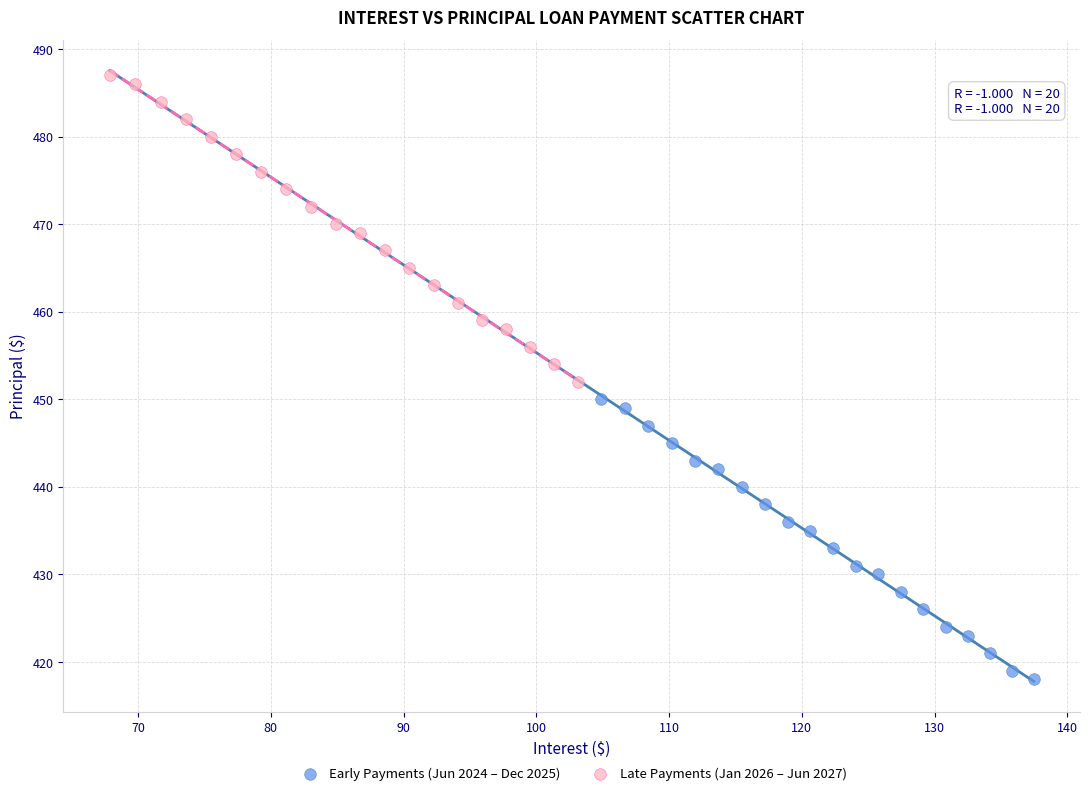

Which series reaches the maximum Y coordinate?

Late Payments (Jan 2026 – Jun 2027)